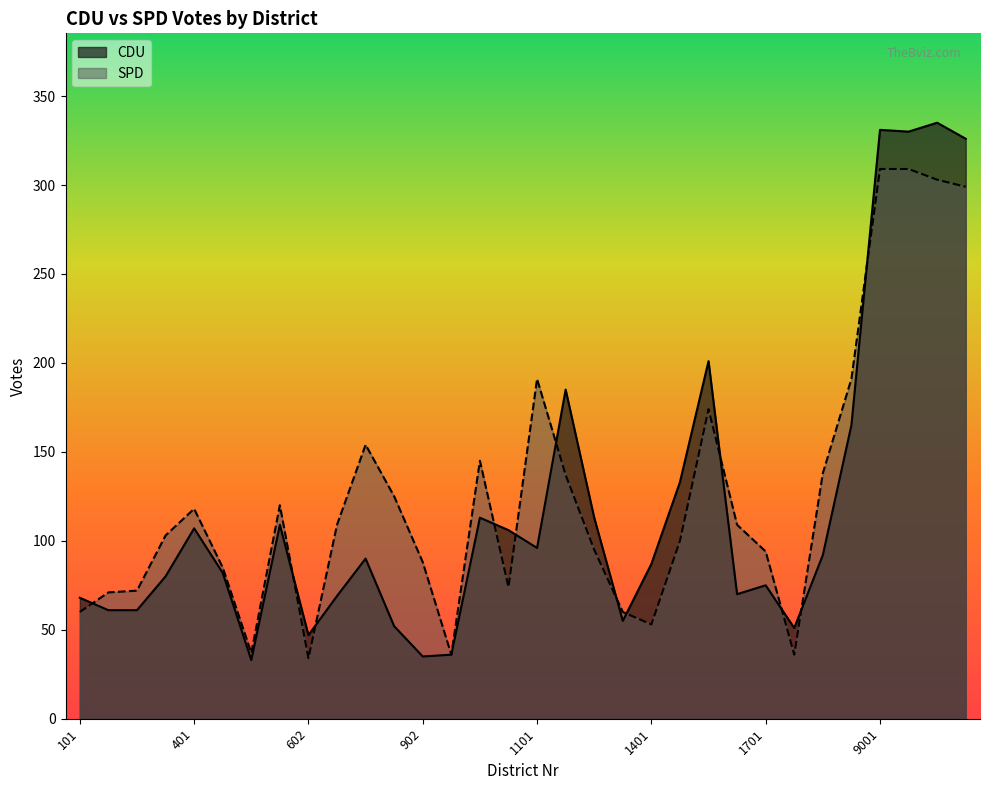

At which category does SPD reach its first local peak?

401